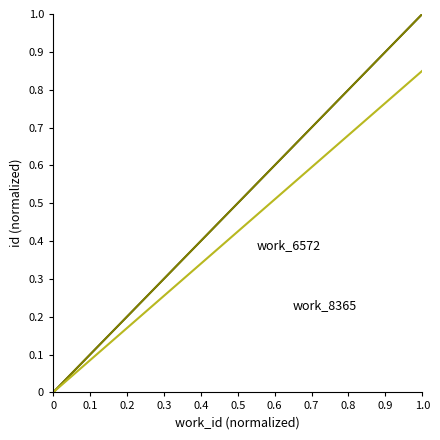

At 0, list the series in order from smallest to largest.

work_6572, work_8365